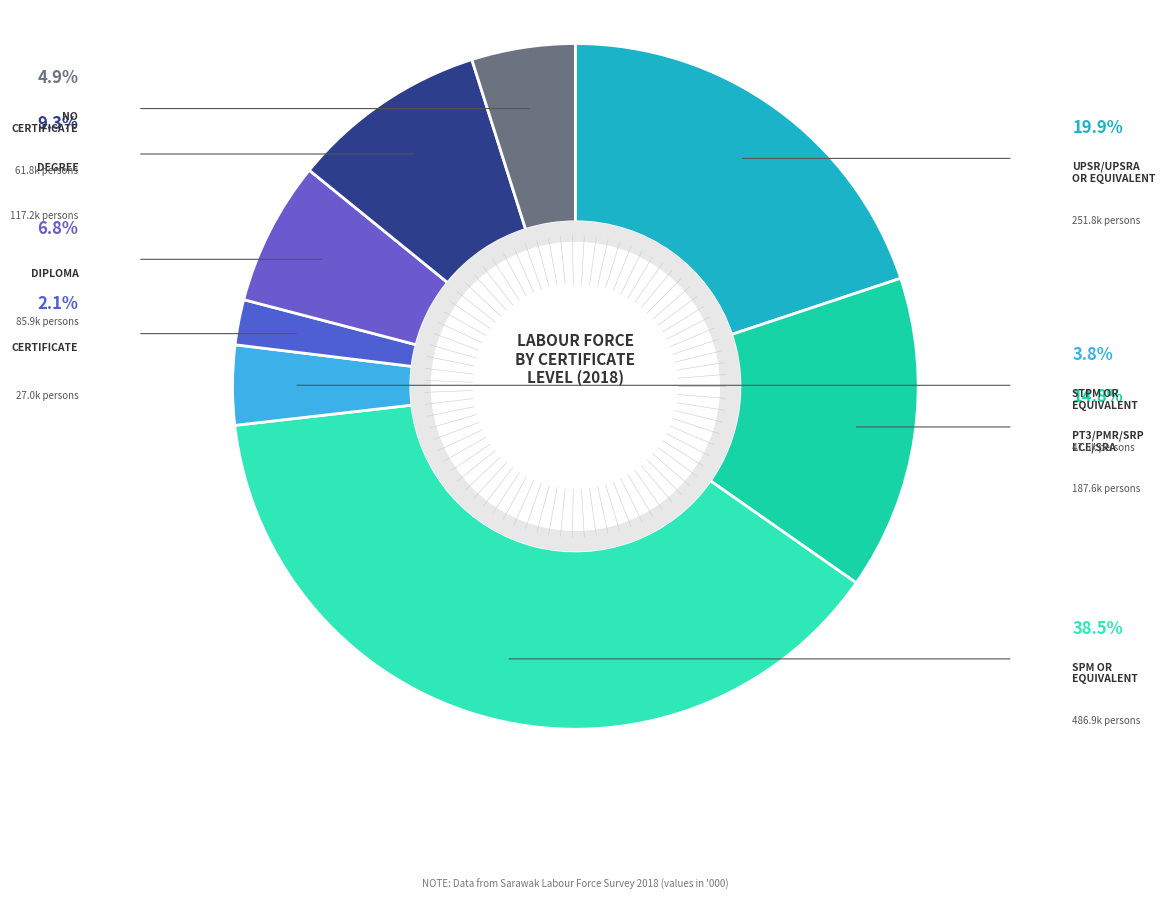

Rank the categories by value from highest to lowest.

SPM or equivalent, UPSR/UPSRA or equivalent, PT3/PMR/SRP/LCE/SRA or equivalent, Degree, Diploma, No certificate, STPM or equivalent, Certificate